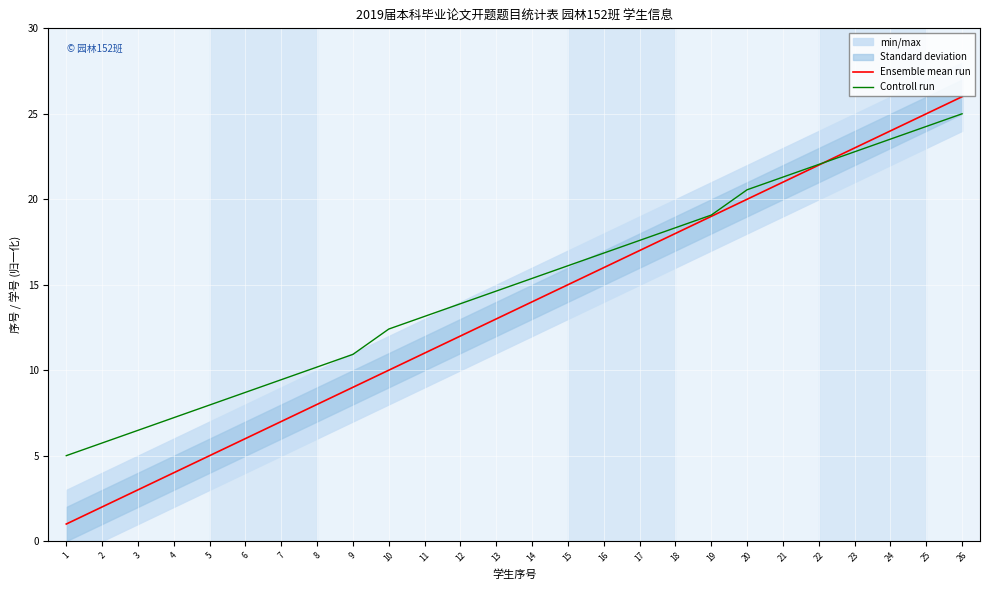

What value does the Controll run series have at 11?

13.1